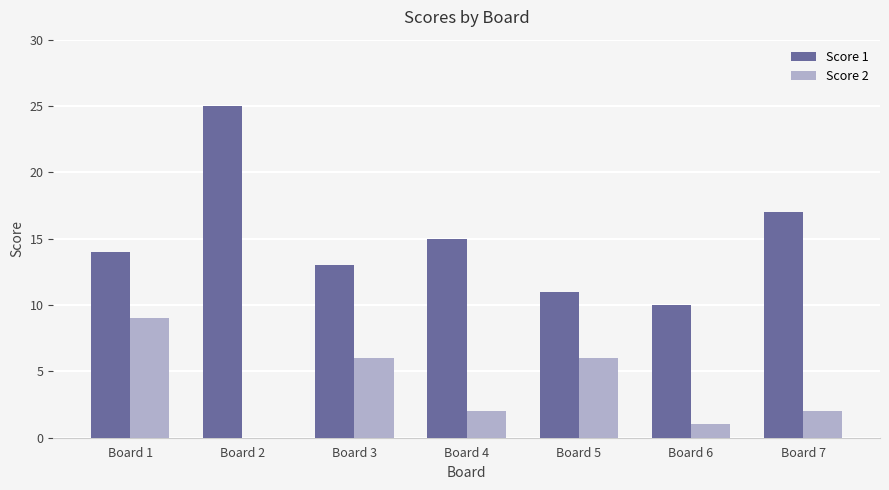

Which series has the largest total across all categories?

Score 1